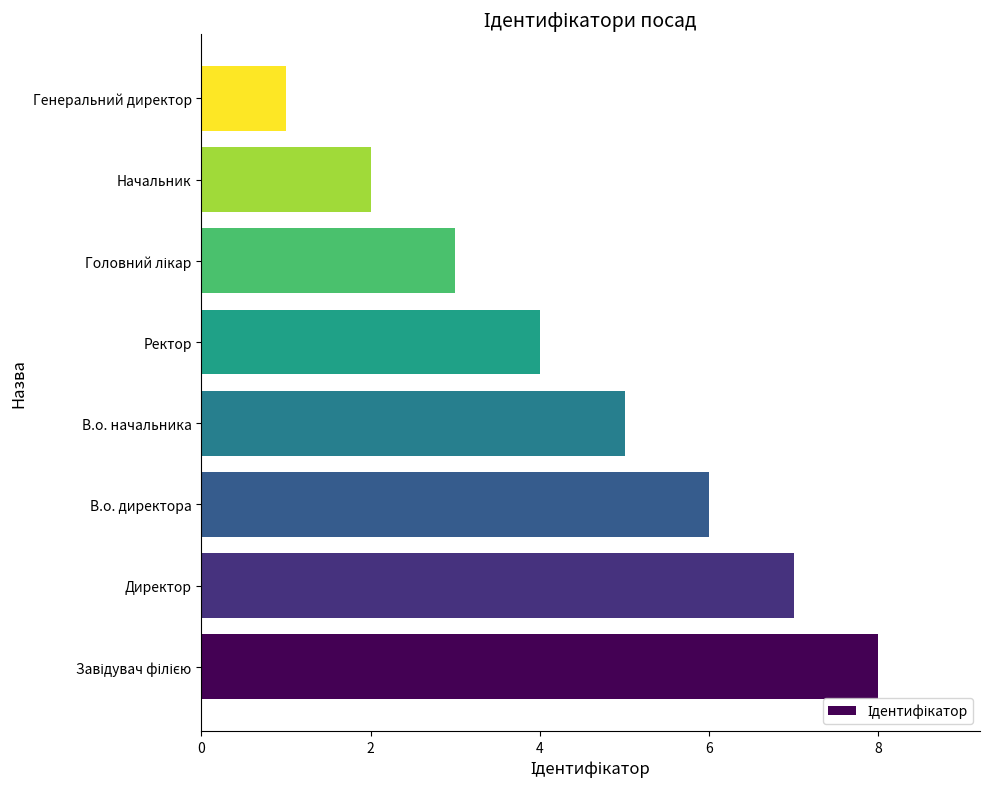

The value at Директор is 4. True or false?

False